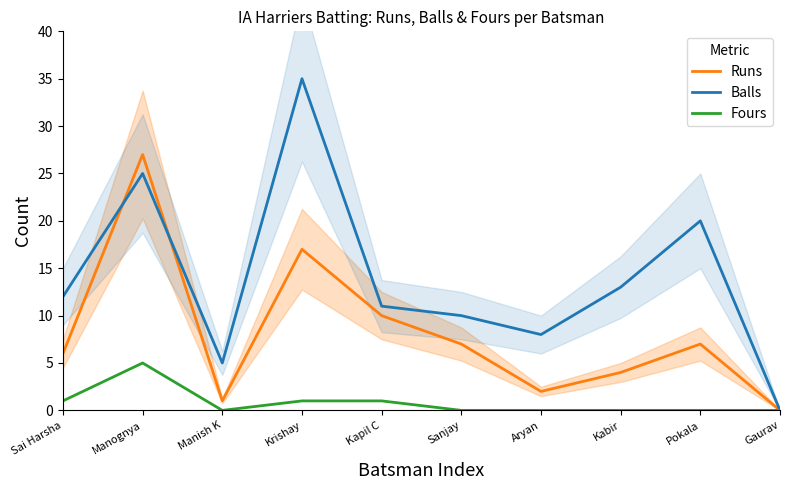

Reading right to left, list all the values displayed in this chart.

Runs: Gaurav=0	Pokala=7	Kabir=4	Aryan=2	Sanjay=7	Kapil C=10	Krishay=17	Manish K=1	Manognya=27	Sai Harsha=6
Balls: Gaurav=0	Pokala=20	Kabir=13	Aryan=8	Sanjay=10	Kapil C=11	Krishay=35	Manish K=5	Manognya=25	Sai Harsha=12
Fours: Gaurav=0	Pokala=0	Kabir=0	Aryan=0	Sanjay=0	Kapil C=1	Krishay=1	Manish K=0	Manognya=5	Sai Harsha=1